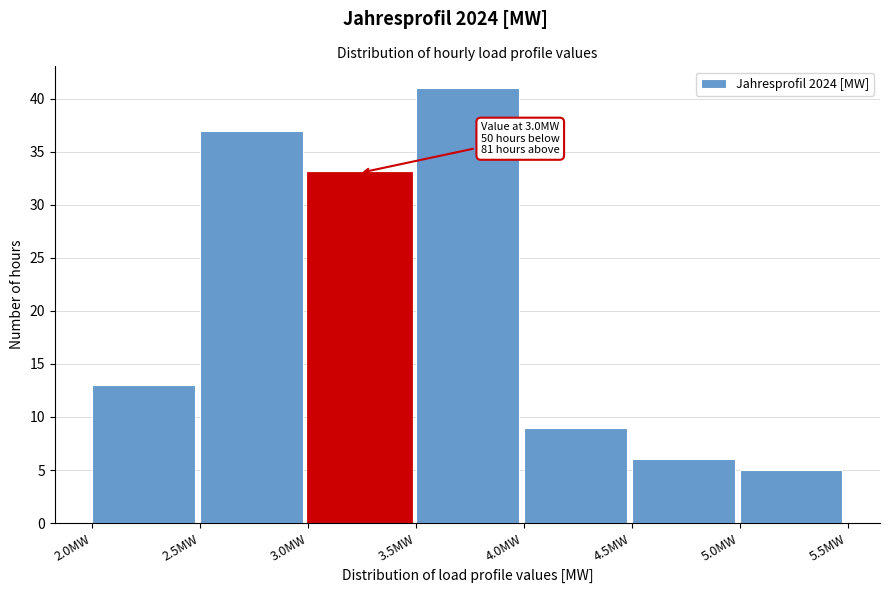

Over which range of the x-axis is the bar tallest?

3.5 to 4.0